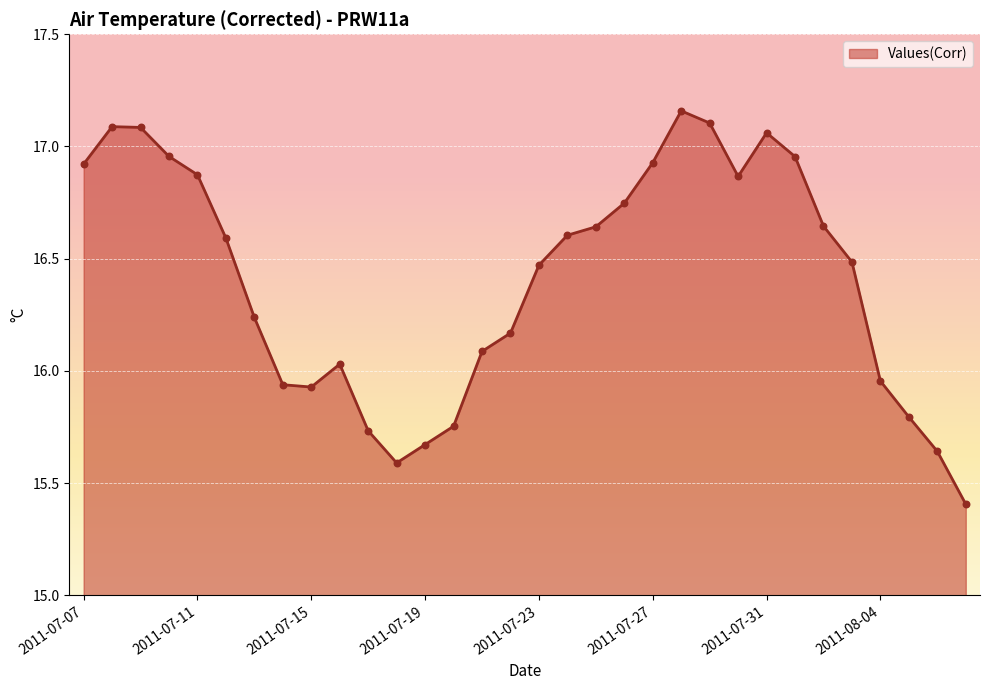

What is the minimum value shown in the chart?

15.4